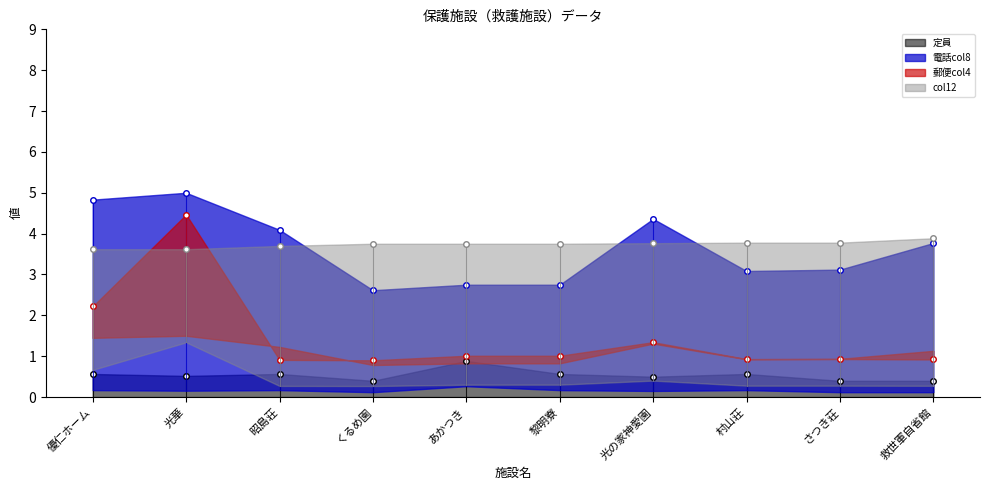

Reading right to left, extract all data points from this chart.

定員: 0.4	0.4	0.6	0.5	0.6	0.9	0.4	0.6	0.5	0.6
電話col8: 3.8	3.1	3.1	4.4	2.7	2.7	2.6	4.1	5.0	4.8
郵便col4: 0.9	0.9	0.9	1.3	1.0	1.0	0.9	0.9	4.5	2.2
col12: 3.9	3.8	3.8	3.8	3.8	3.8	3.8	3.7	3.6	3.6